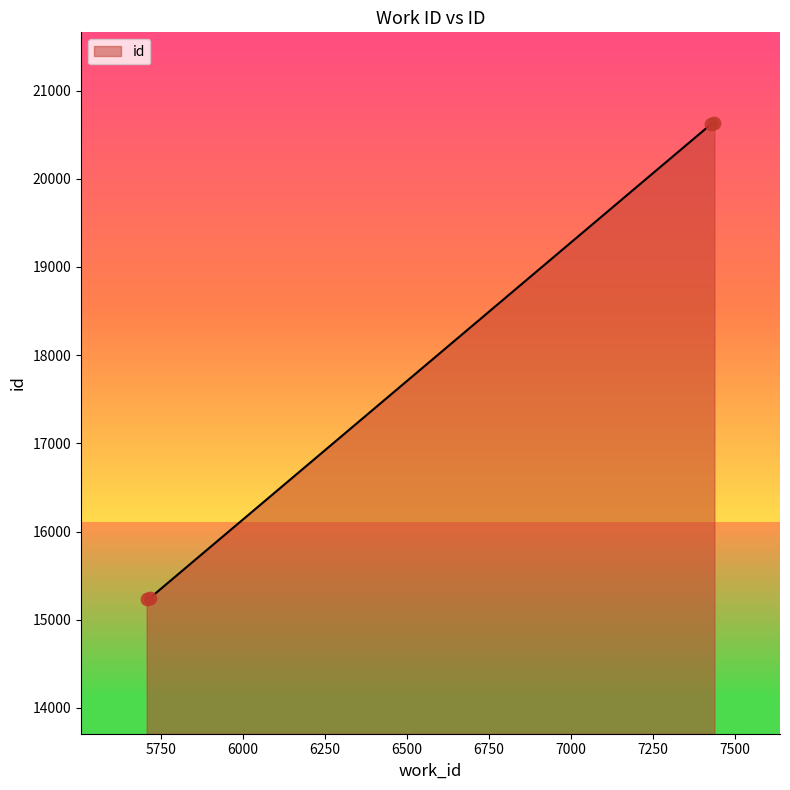

Which has a higher value, 5707 or 7427?

7427